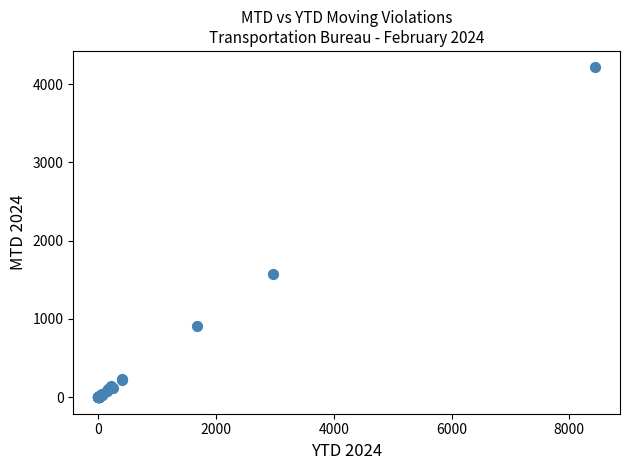

What Y value in the scatter plot is closest to 2107?

1575